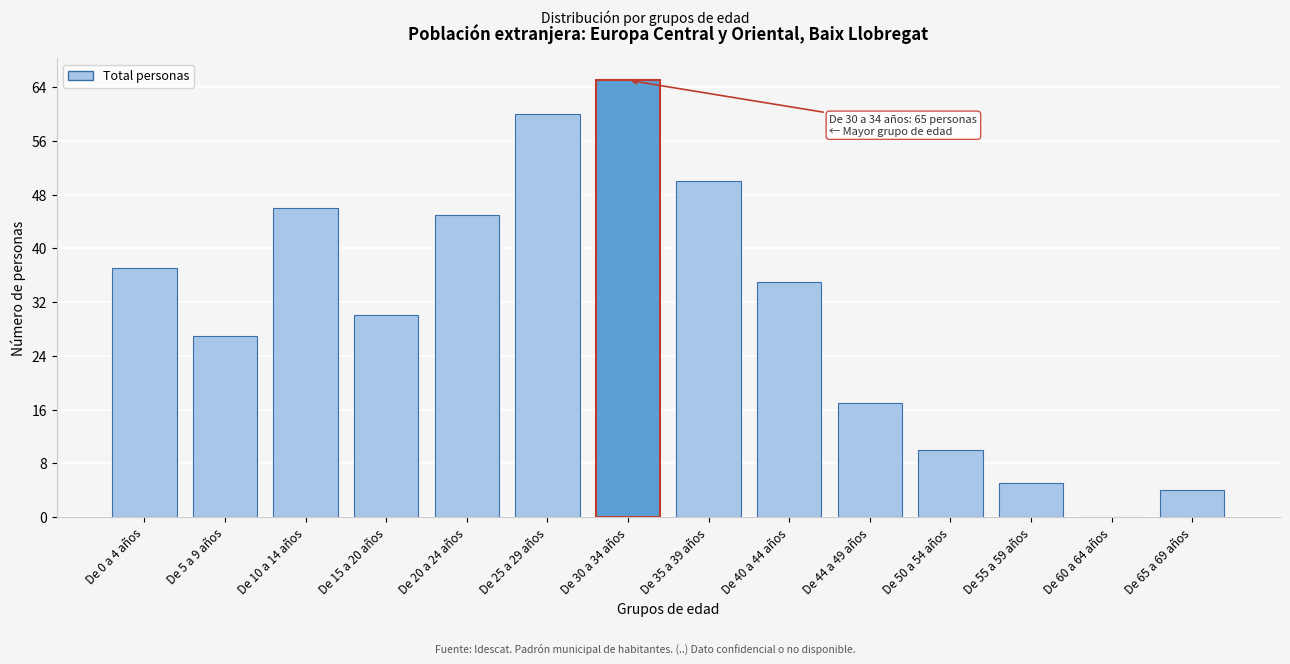

Reading right to left, transcribe all the data shown in this chart.

De 65 a 69 años=4	De 60 a 64 años=0	De 55 a 59 años=5	De 50 a 54 años=10	De 44 a 49 años=17	De 40 a 44 años=35	De 35 a 39 años=50	De 30 a 34 años=65	De 25 a 29 años=60	De 20 a 24 años=45	De 15 a 20 años=30	De 10 a 14 años=46	De 5 a 9 años=27	De 0 a 4 años=37